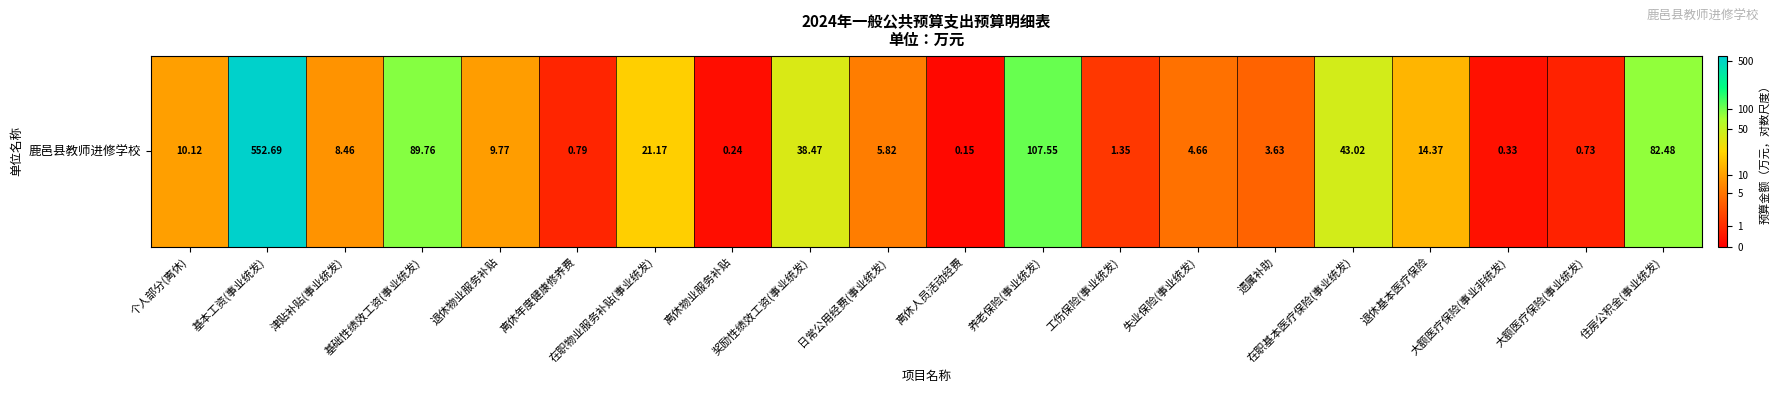

True or false: the data shows 1.4 at 个人部分(离休).

False